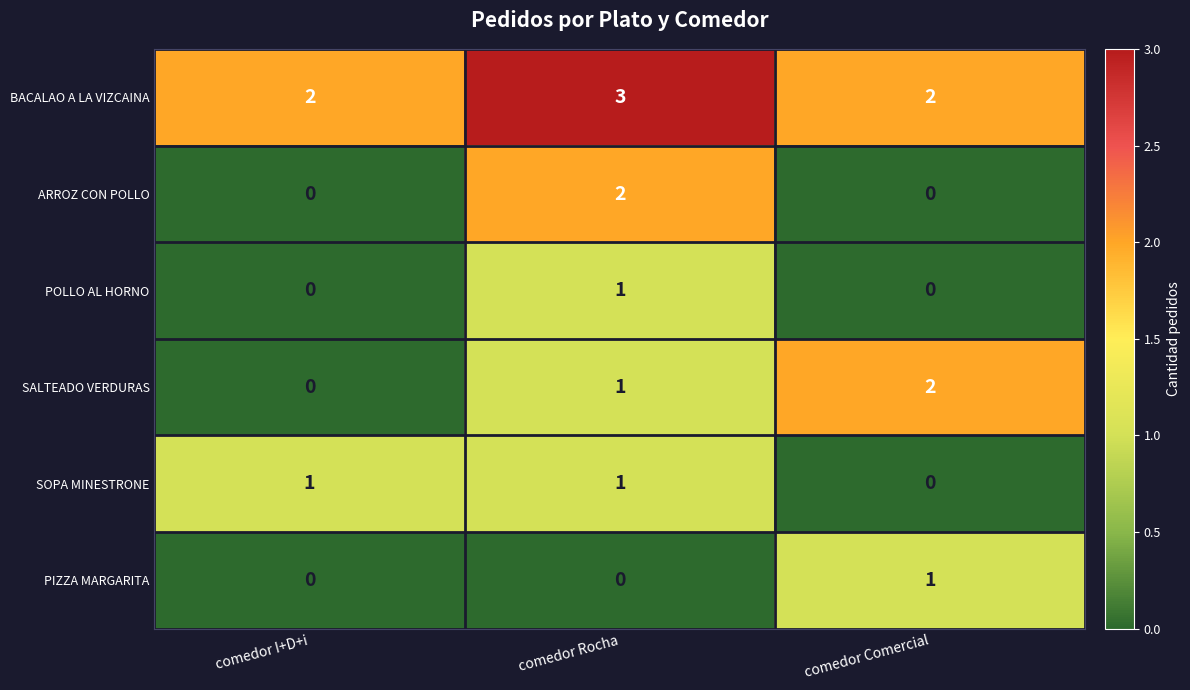

At which category is the sum across all series the highest?

comedor Rocha